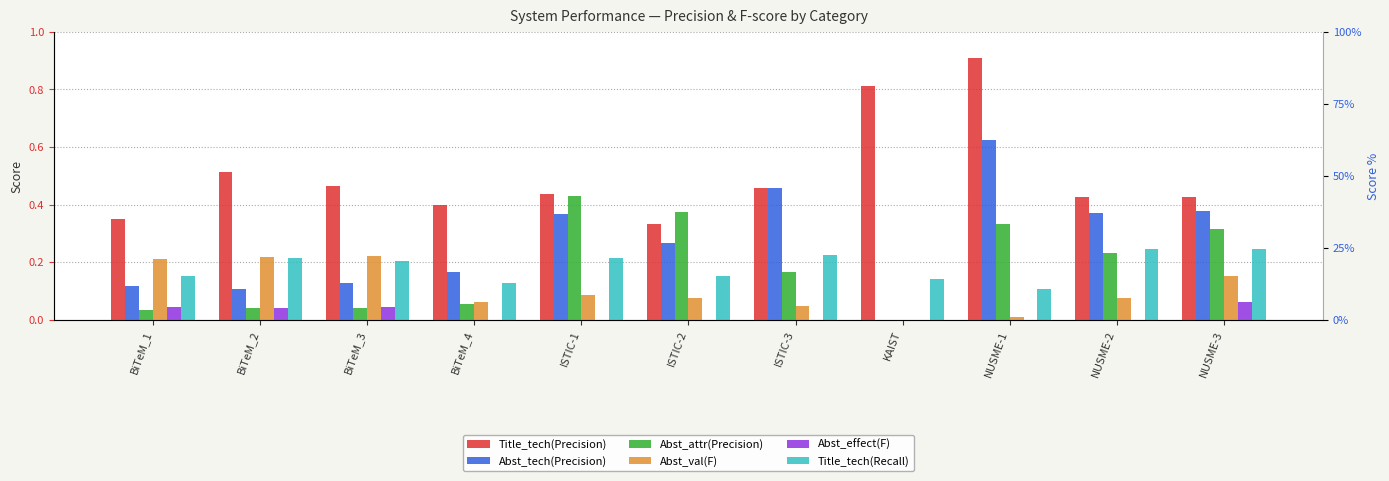

Count the Abst_effect(F) values in the range 0 to 1.

11